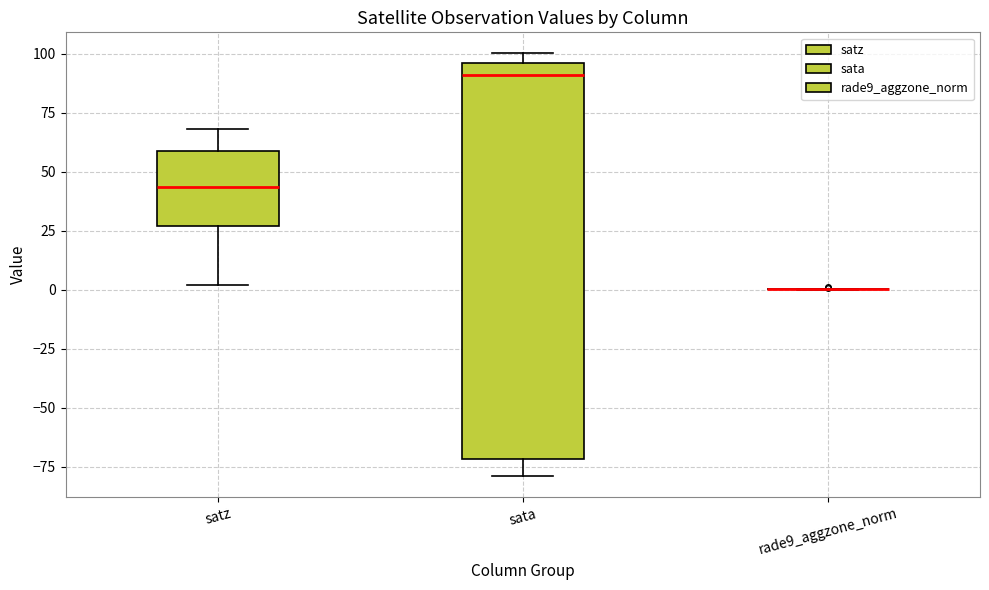

Comparing the boxes themselves (not the whiskers), which one is the tallest?

sata